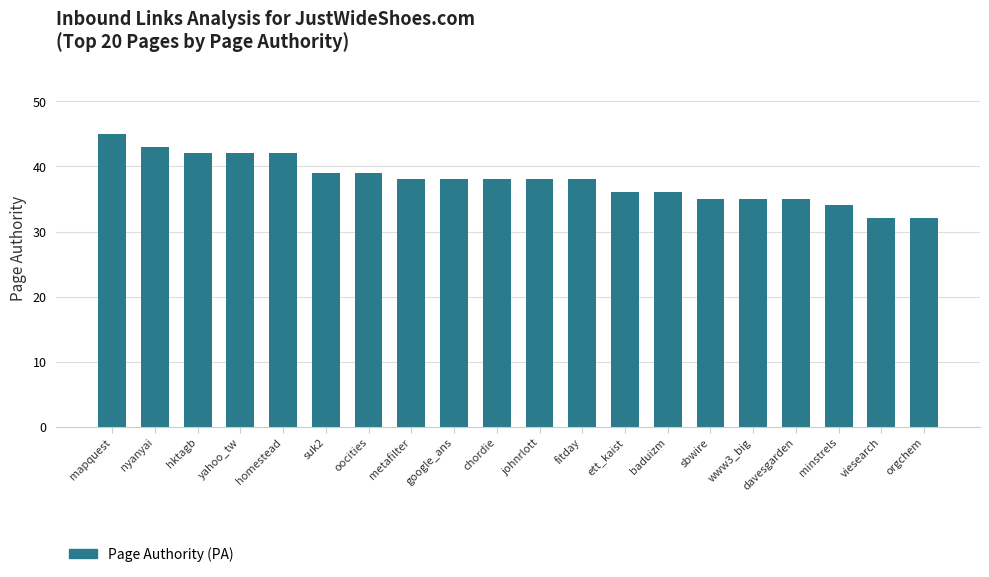

Is it true that the value at oocities is 27?

False